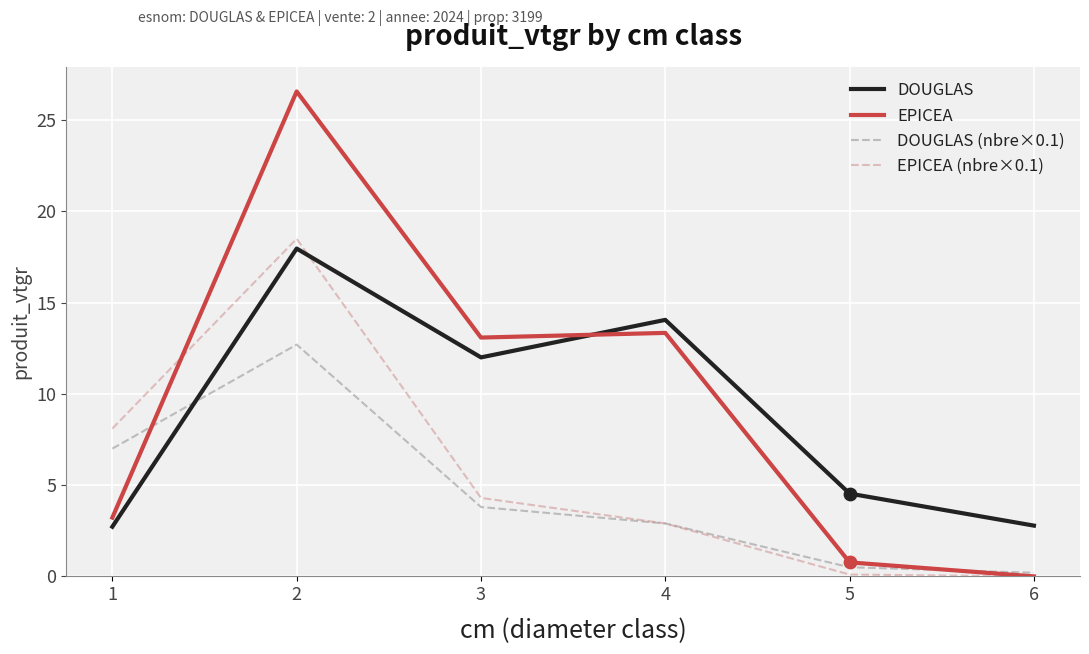

Is the value of EPICEA at 1 greater than the value of DOUGLAS (nbre×0.1) at 3?

No